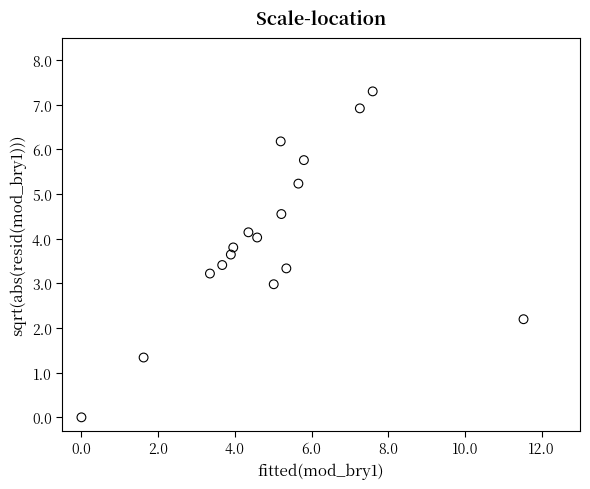

What is the range of Y values (max minus min)?

7.3